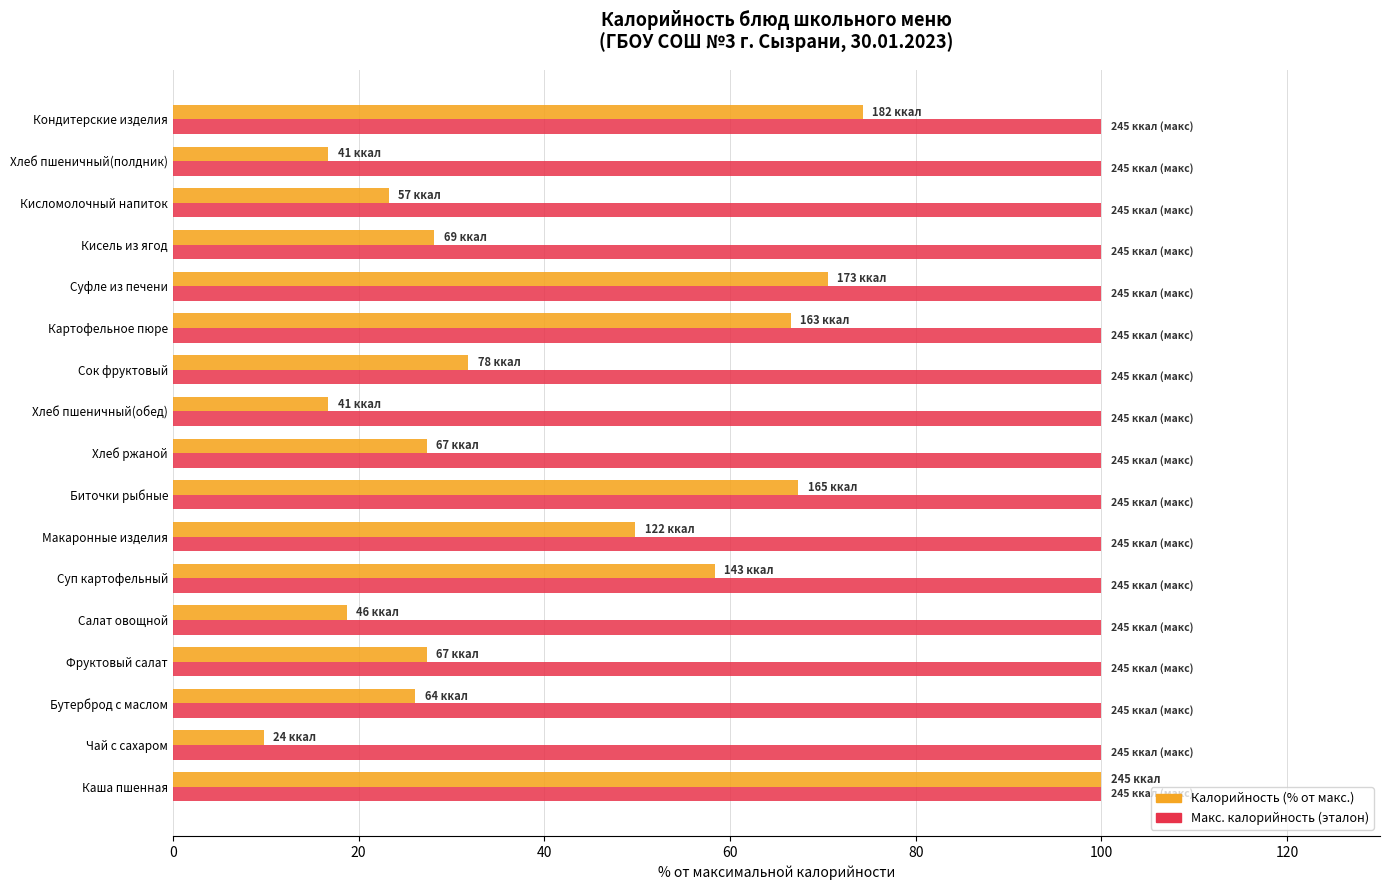

What is the difference between the highest and lowest values at Кисель из ягод?

71.8